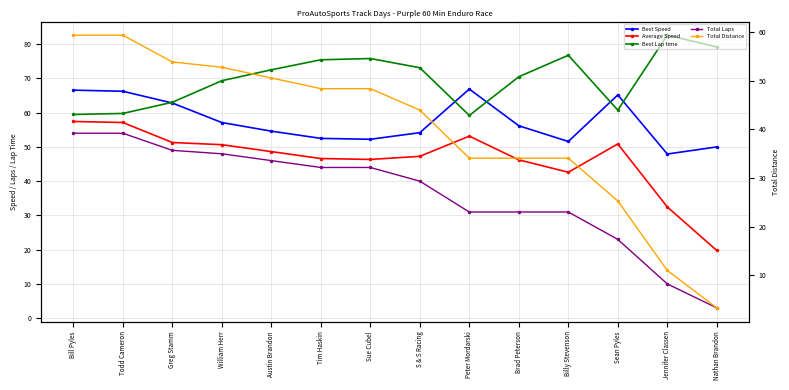

How many distinct data groups are displayed?

5